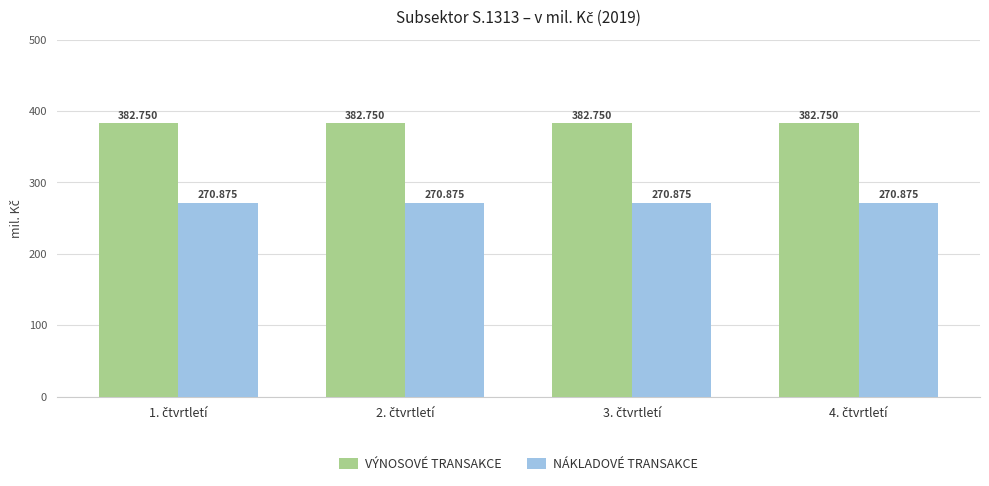

Are the bars grouped side by side (vs. stacked)?

Yes